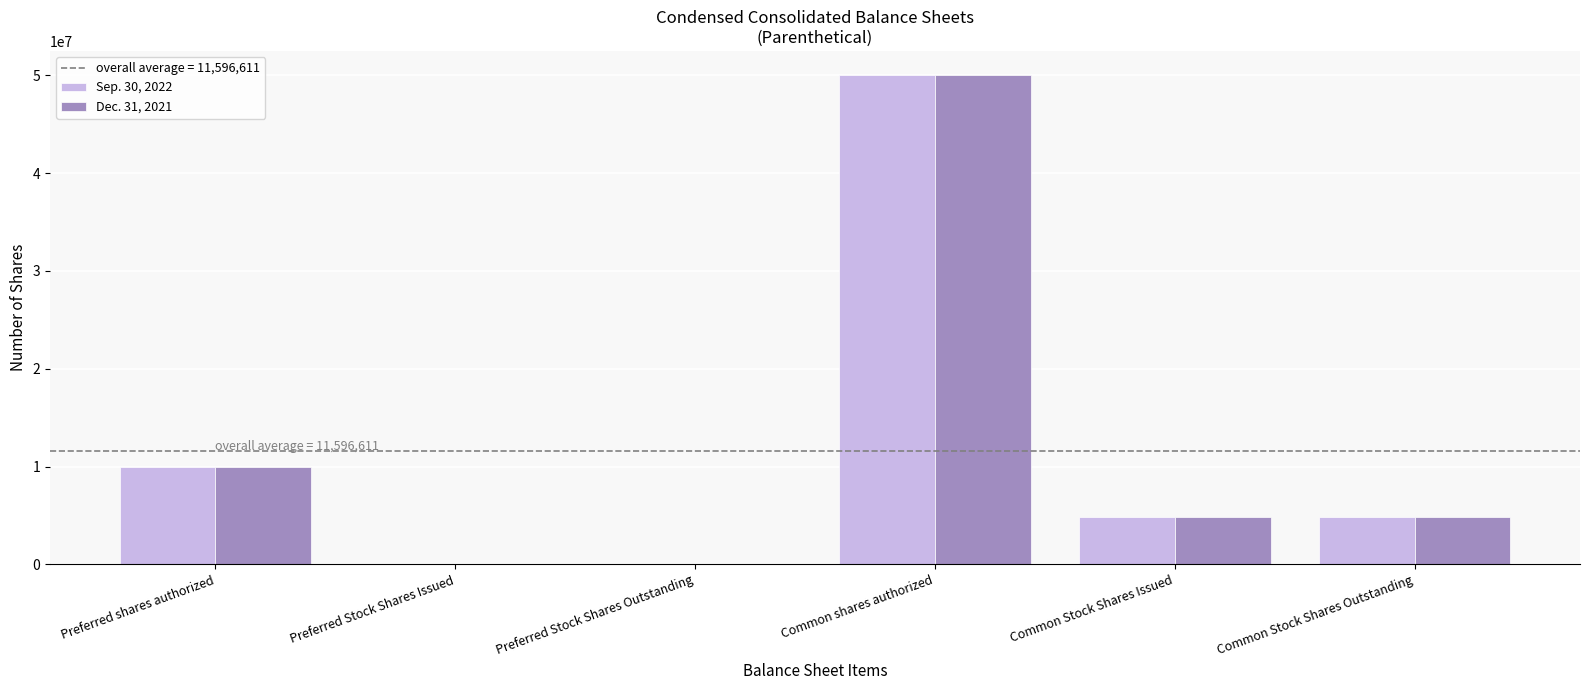

Reading left to right, transcribe all the data shown in this chart.

Sep. 30, 2022: Preferred shares authorized=10000000	Preferred Stock Shares Issued=0	Preferred Stock Shares Outstanding=0	Common shares authorized=50000000	Common Stock Shares Issued=4789834	Common Stock Shares Outstanding=4789834
Dec. 31, 2021: Preferred shares authorized=10000000	Preferred Stock Shares Issued=0	Preferred Stock Shares Outstanding=0	Common shares authorized=50000000	Common Stock Shares Issued=4789834	Common Stock Shares Outstanding=4789834